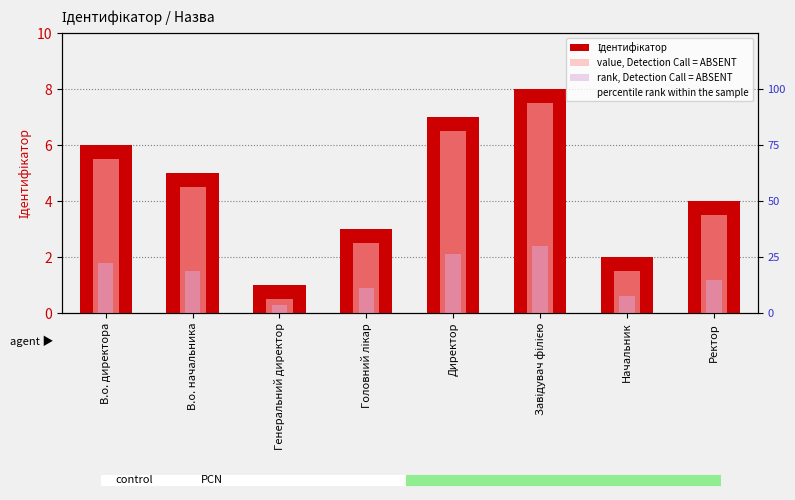

What is the highest value of the rank, Detection Call = ABSENT series?

2.4